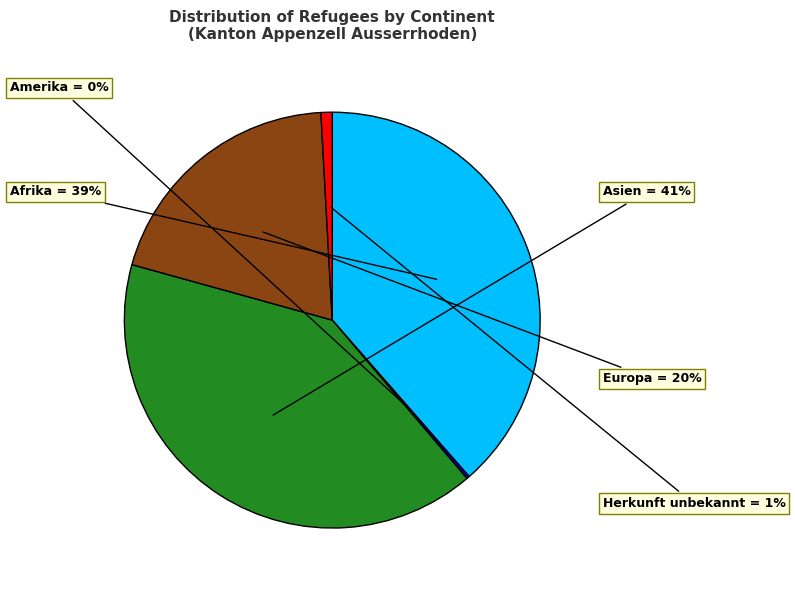

To the nearest percent, what is the average slice percentage?

20%